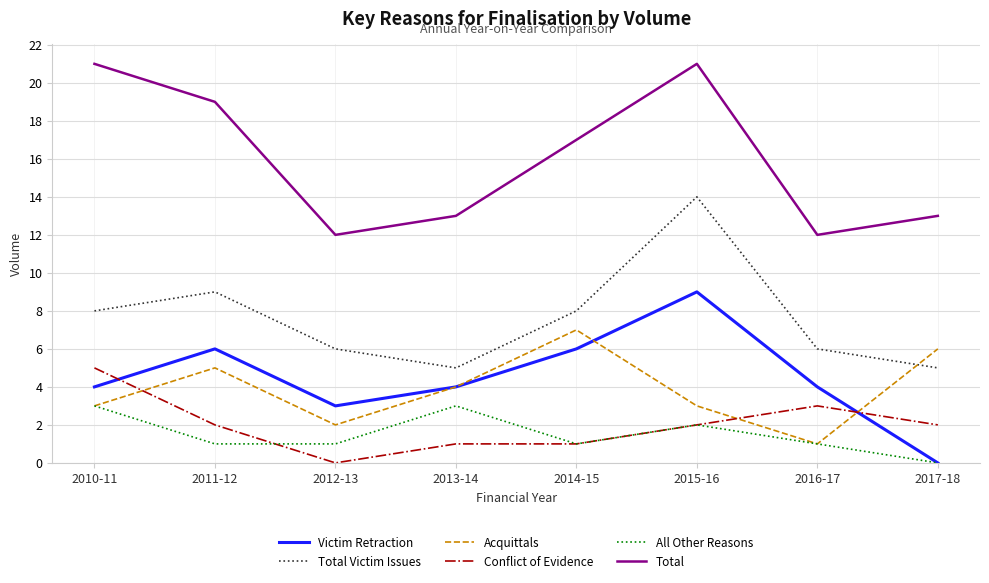

How many interior local peaks does the Total series have?

1